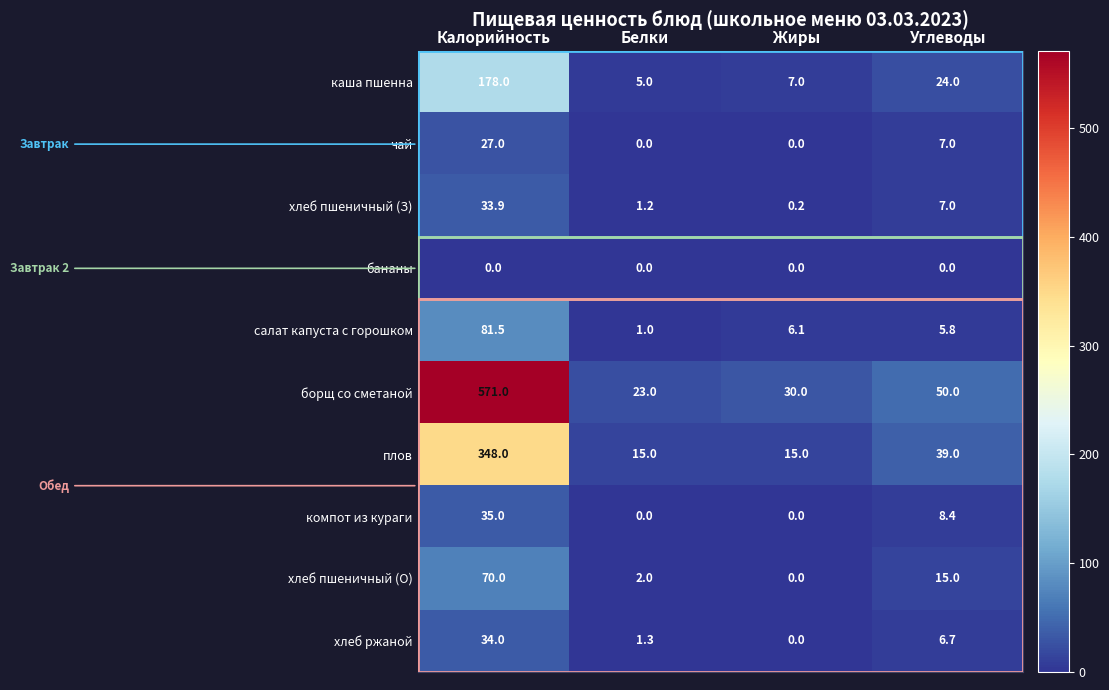

What is the difference between the maximum and minimum values in the чай series?

27.0